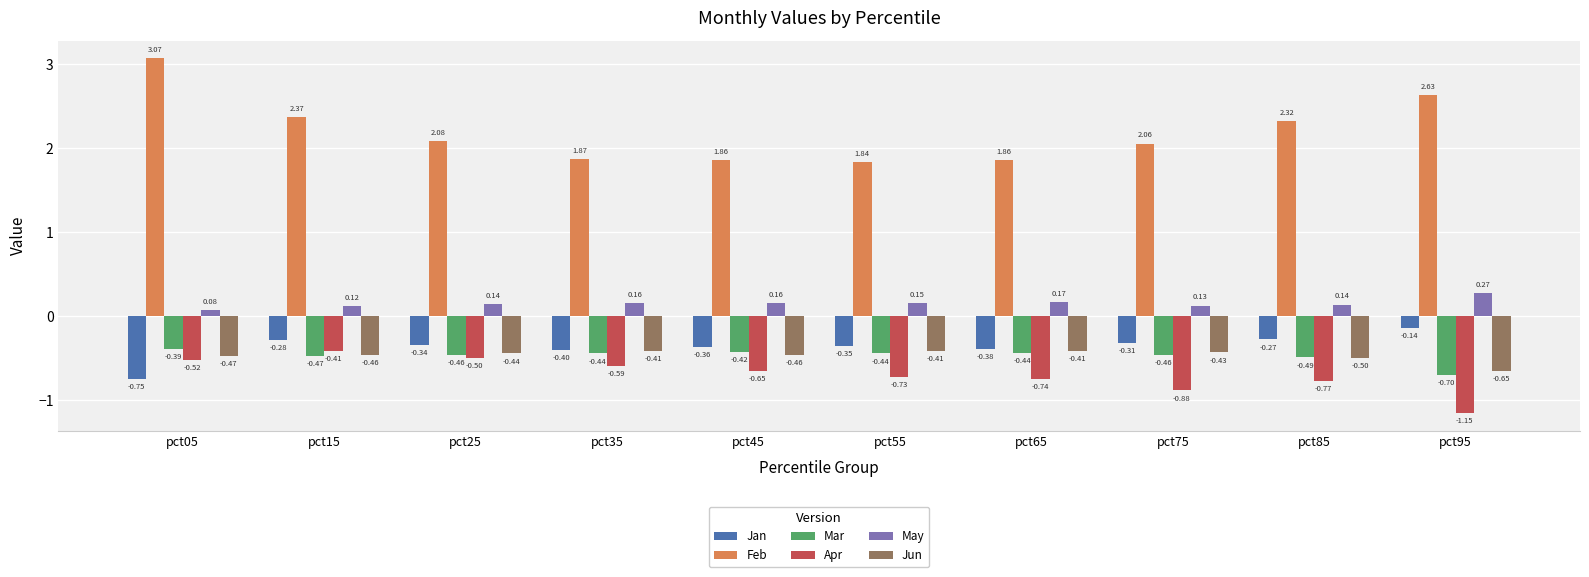

How many groups of bars are there?

10